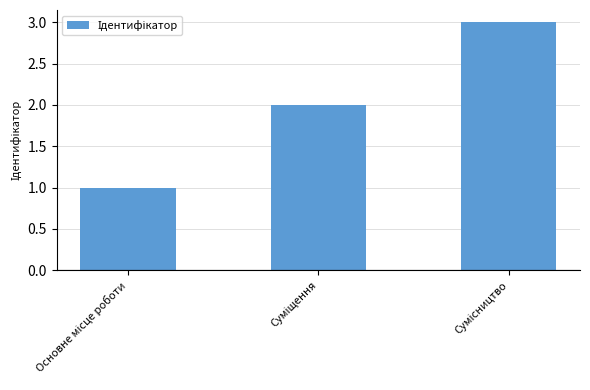

What is the sum of all values?

6